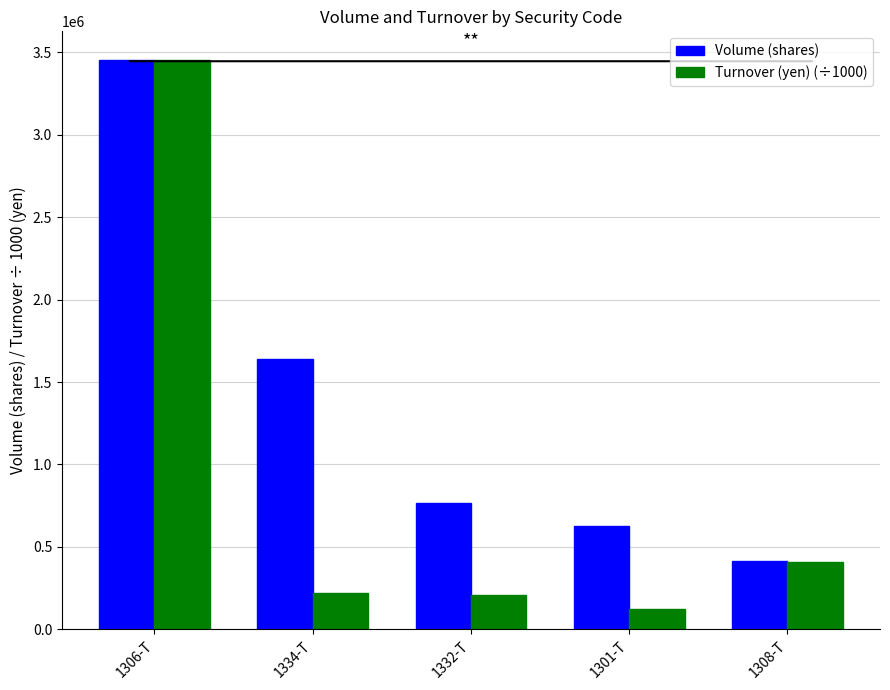

What value does the Volume (shares) series have at 1334-T?

1640000.0